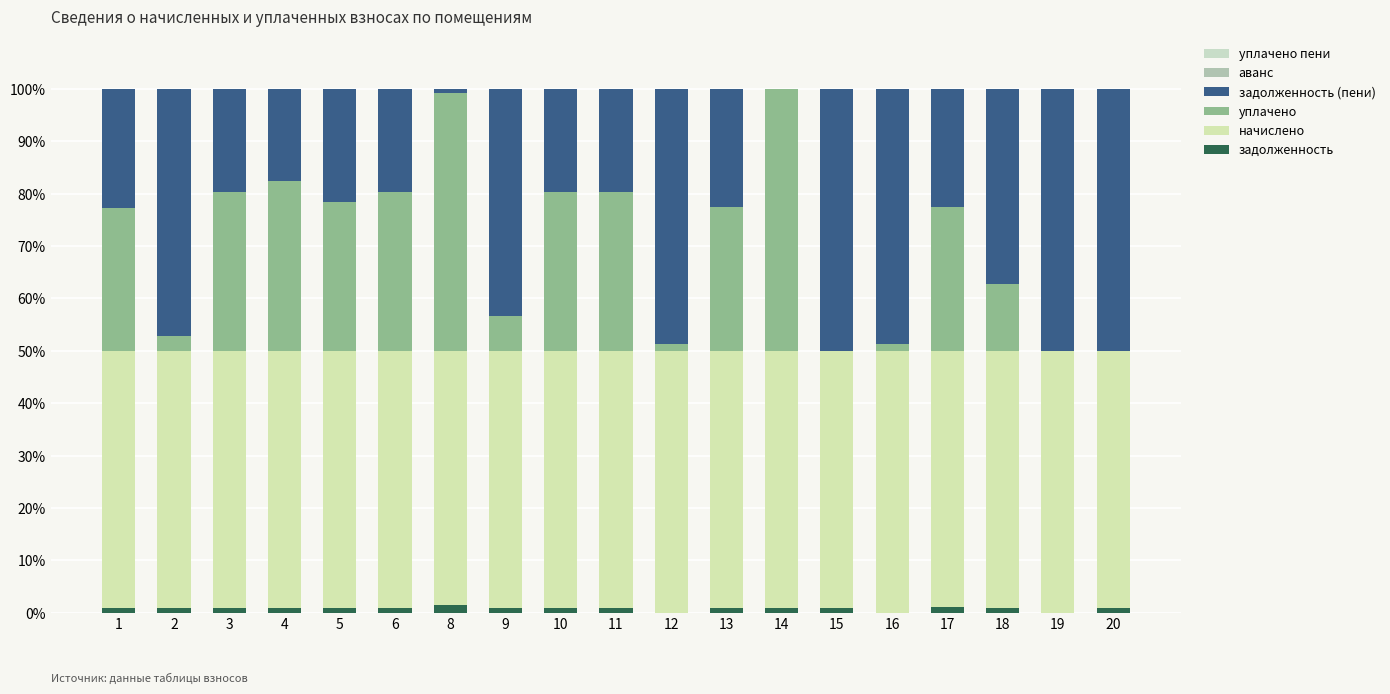

At which category is the sum across all series the highest?

16